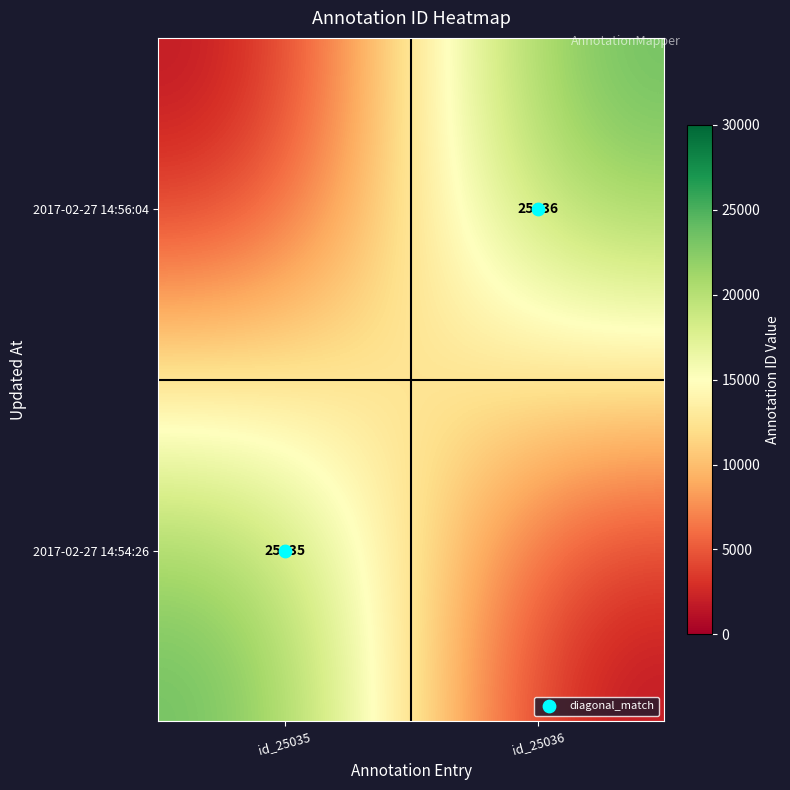

At which category does the chart reach its peak across all series?

id_25036